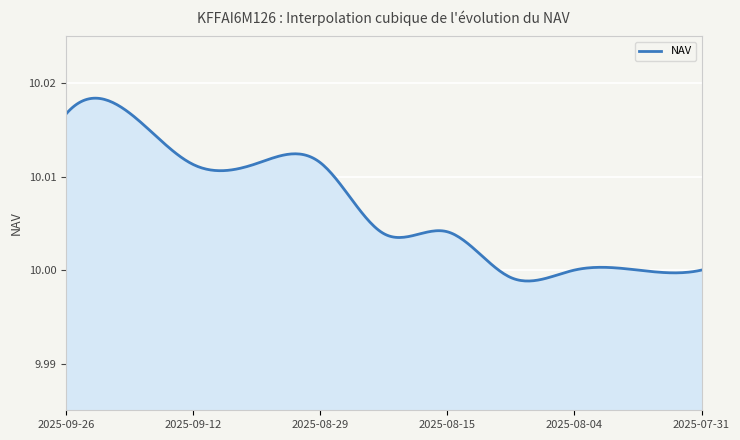

Does the chart have visible grid lines?

Yes